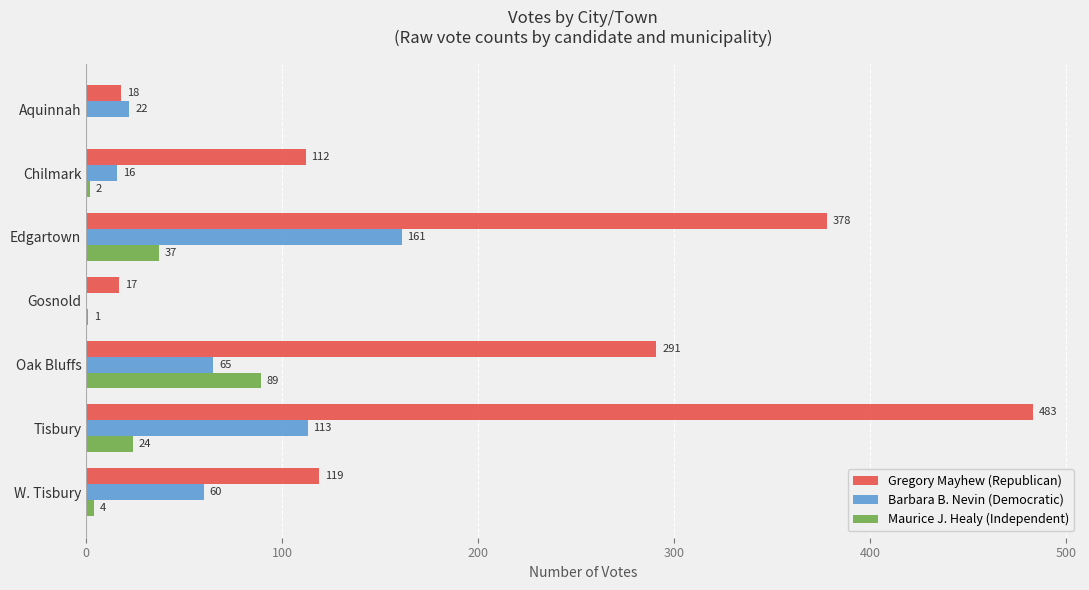

Where is Barbara B. Nevin (Democratic) nearest to the value 80?

Oak Bluffs